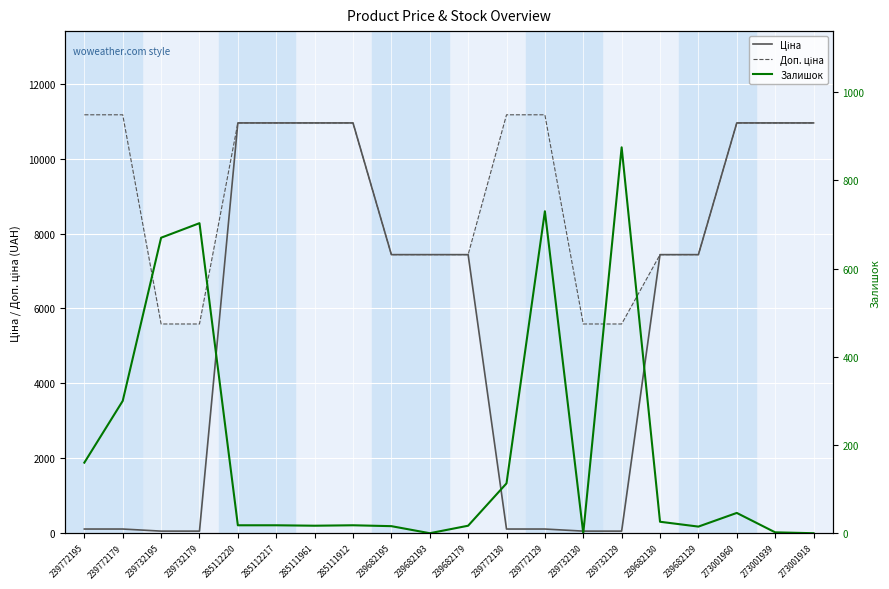

What is the sum of the Ціна values at 239682195 and 285112220?

18388.1